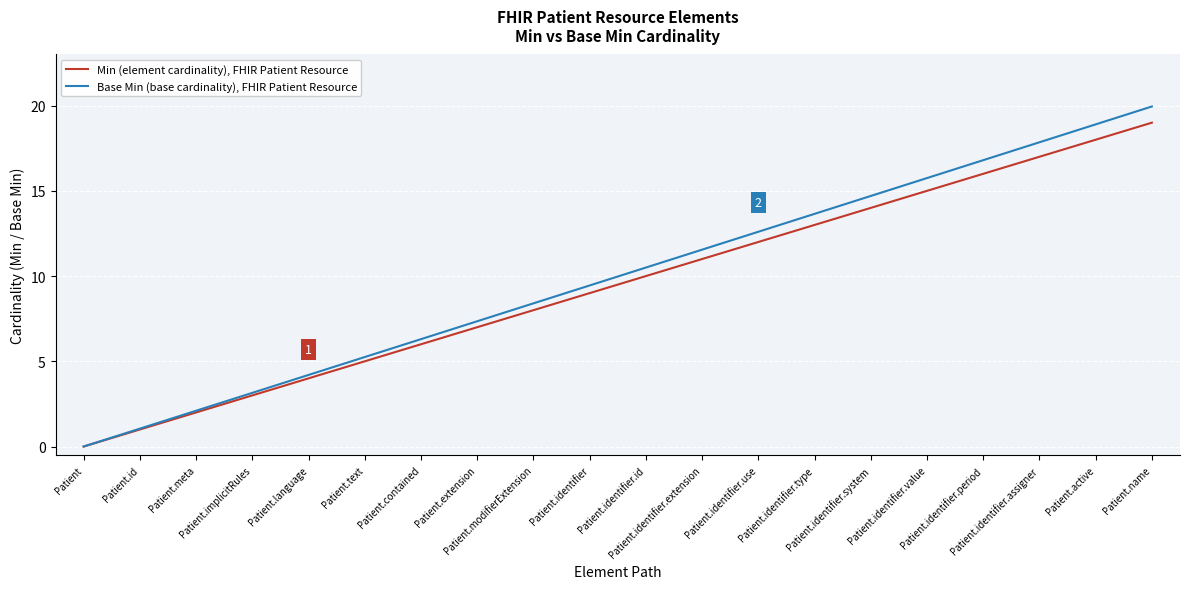

What is the greatest value displayed?

19.9